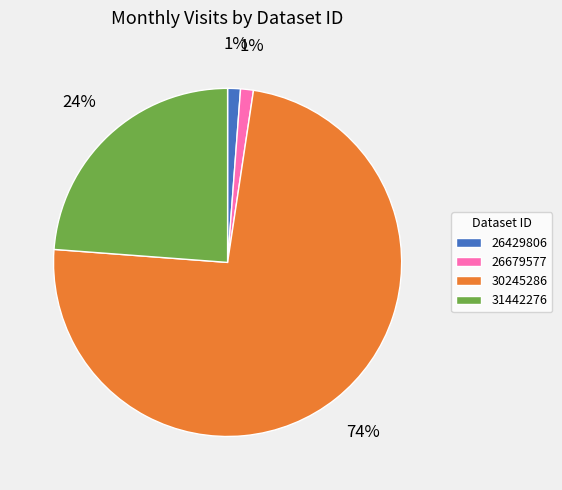

What percentage is the 26679577 slice, to the nearest percent?

1%